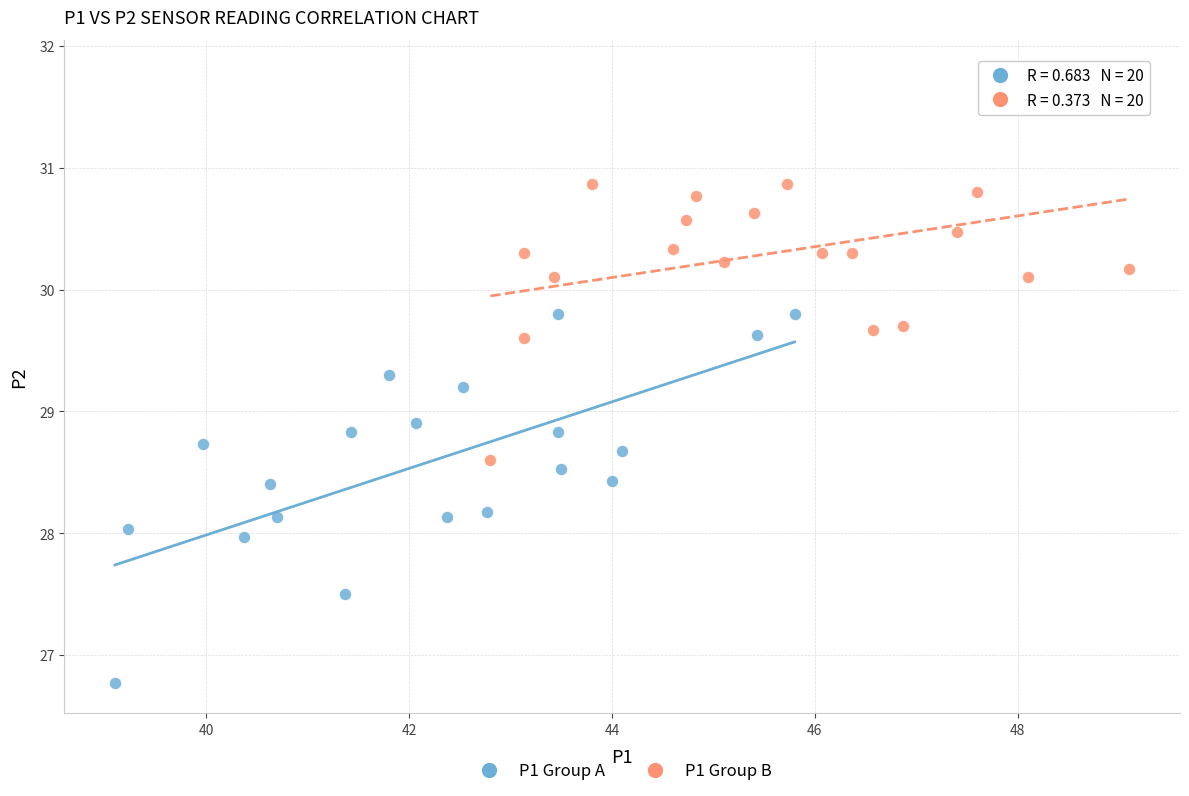

What are all the series names shown in the legend?

P1 Group A, P1 Group B